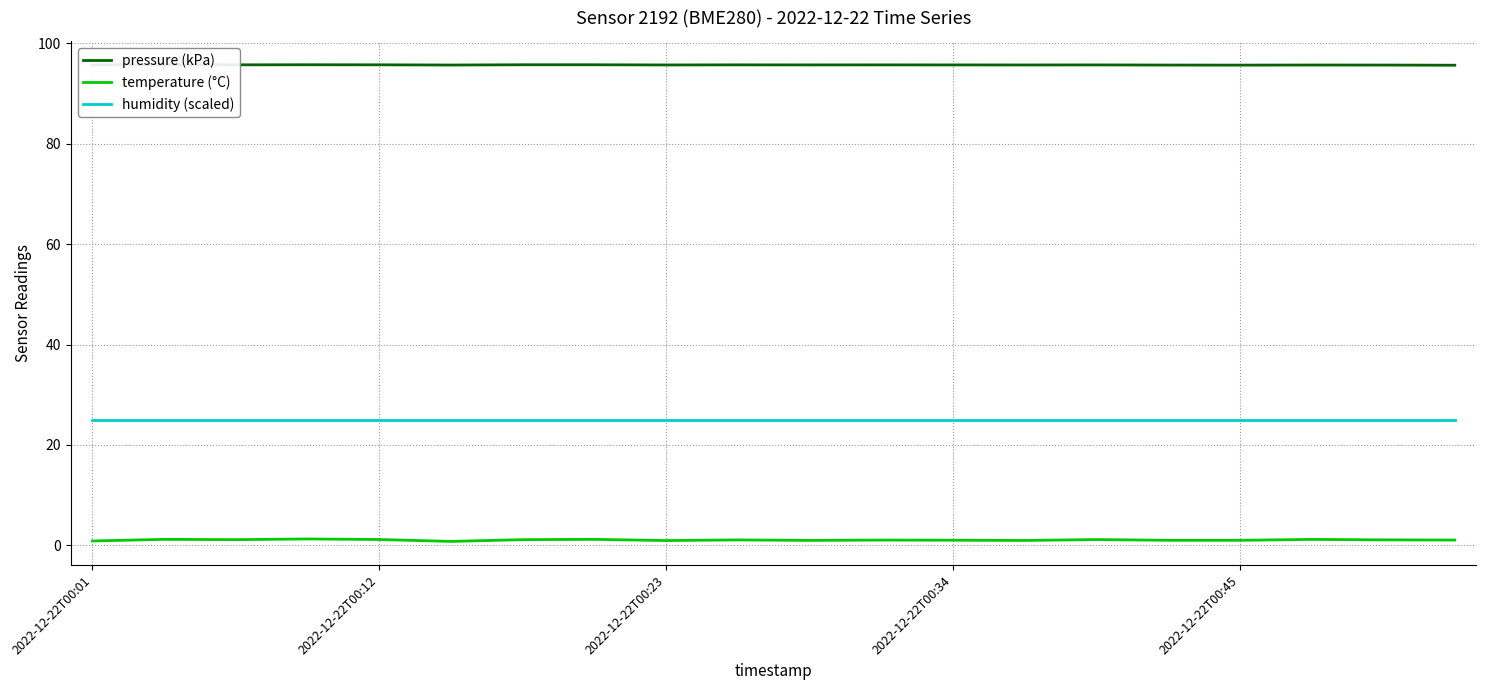

True or false: humidity (scaled) and temperature (°C) intersect in this chart.

False